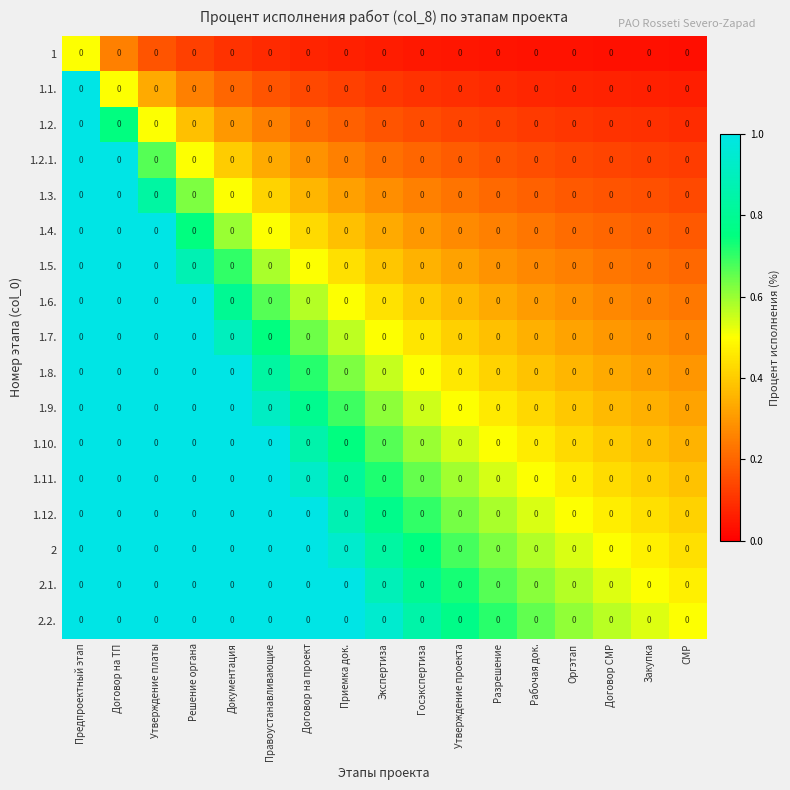

True or false: 1 has a value of 0.2 at Договор на ТП.

True